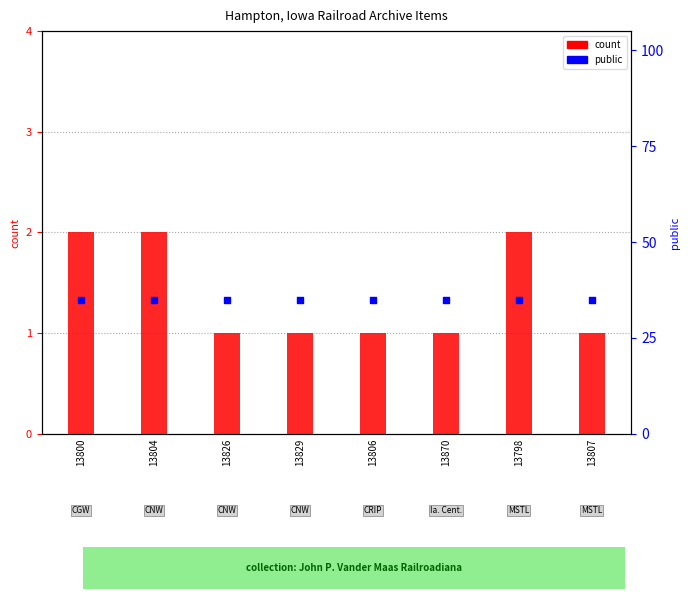

What are all the series names shown in the legend?

count, public (featured=0)